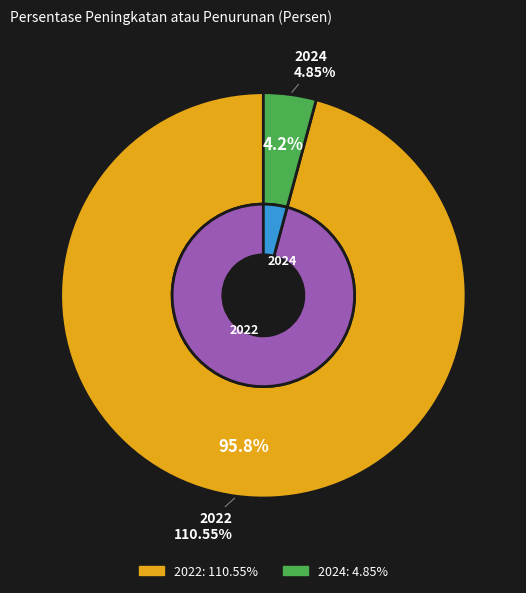

Rank the categories by value from highest to lowest.

2022, 2024